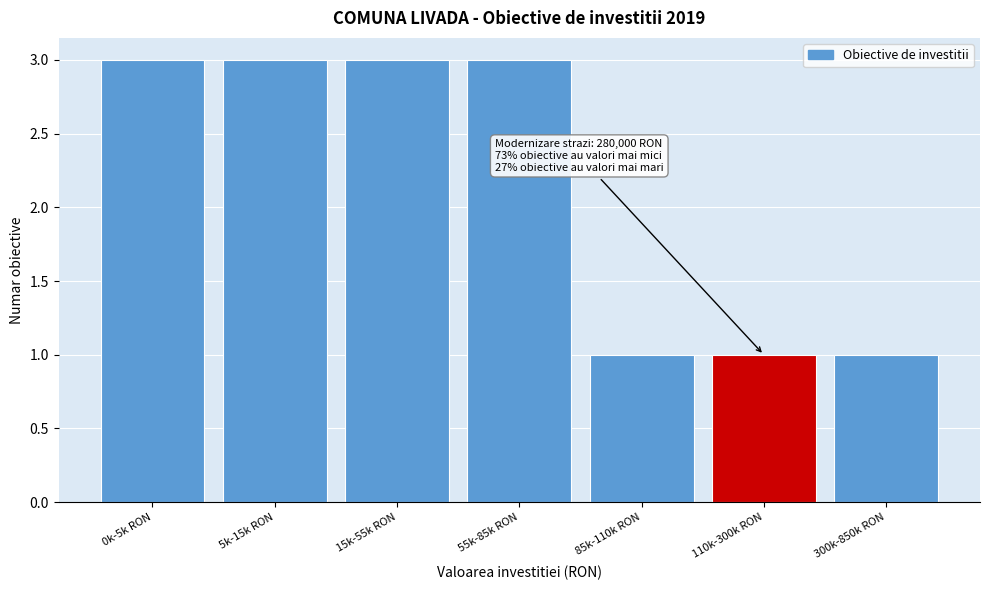

Reading left to right, what are all the values shown in this chart?

0k-5k RON=3	5k-15k RON=3	15k-55k RON=3	55k-85k RON=3	85k-110k RON=1	110k-300k RON=1	300k-850k RON=1